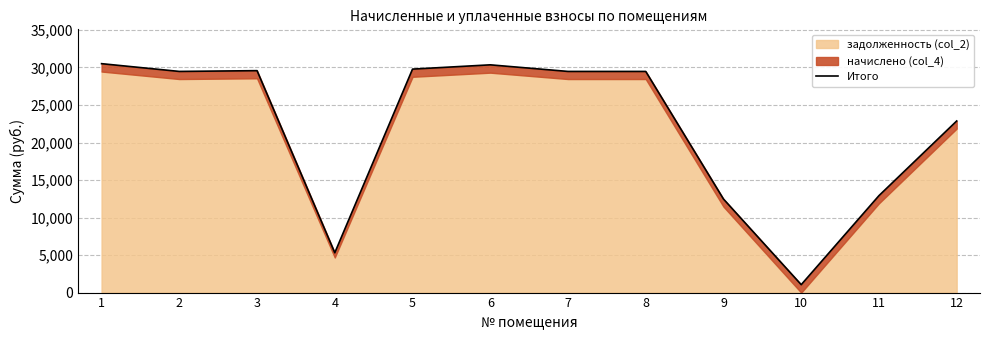

Rank the categories by value from highest to lowest.

1, 6, 5, 3, 2, 7, 8, 12, 11, 9, 4, 10